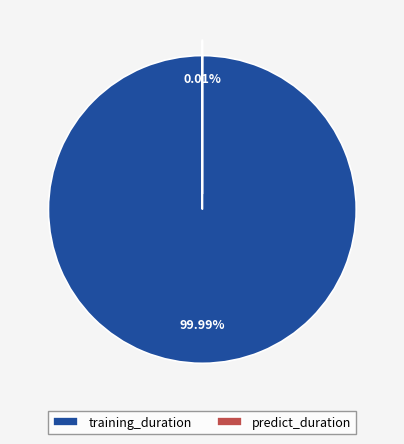

The training_duration slice represents 99% of the pie. True or false?

False